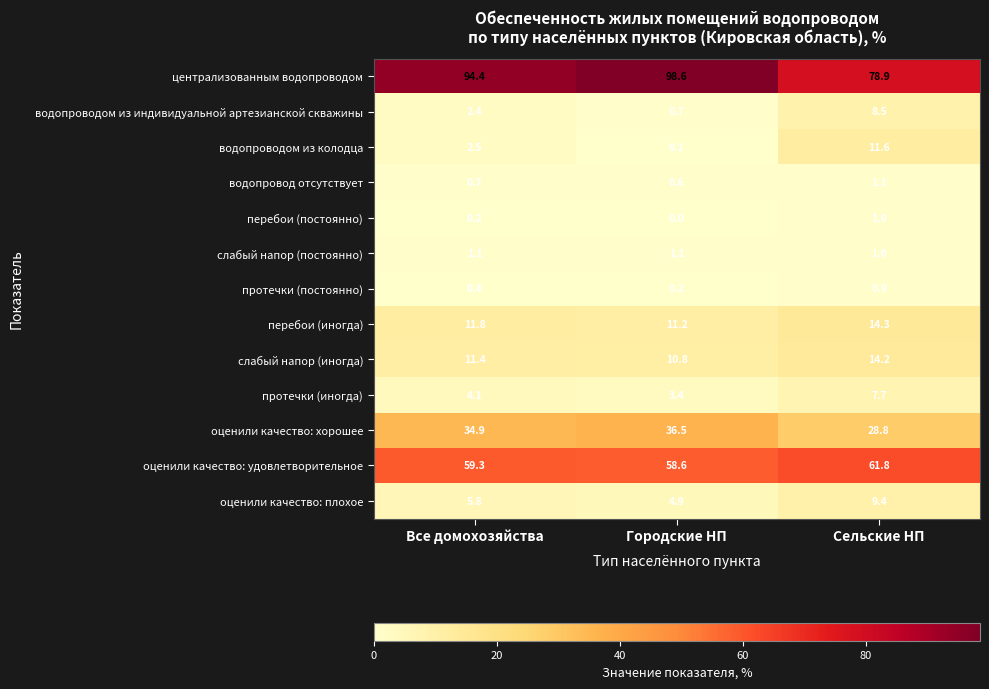

Which category has the highest value in the оценили качество: плохое series?

Сельские НП